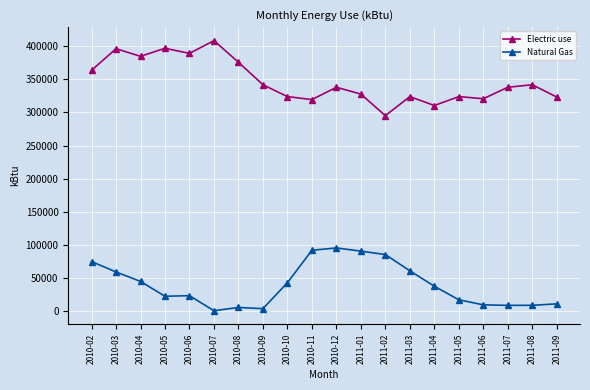

True or false: Electric use has a value of 183918 at 2011-03.

False